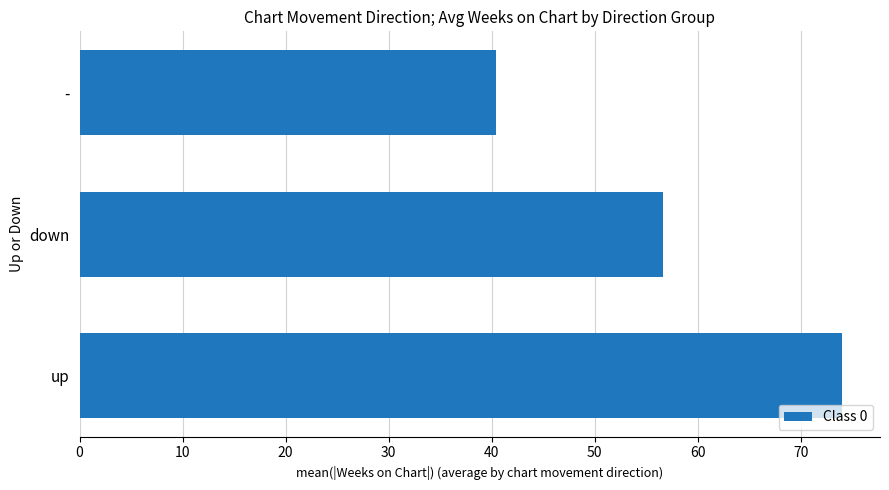

The value at down is 56.6. True or false?

True